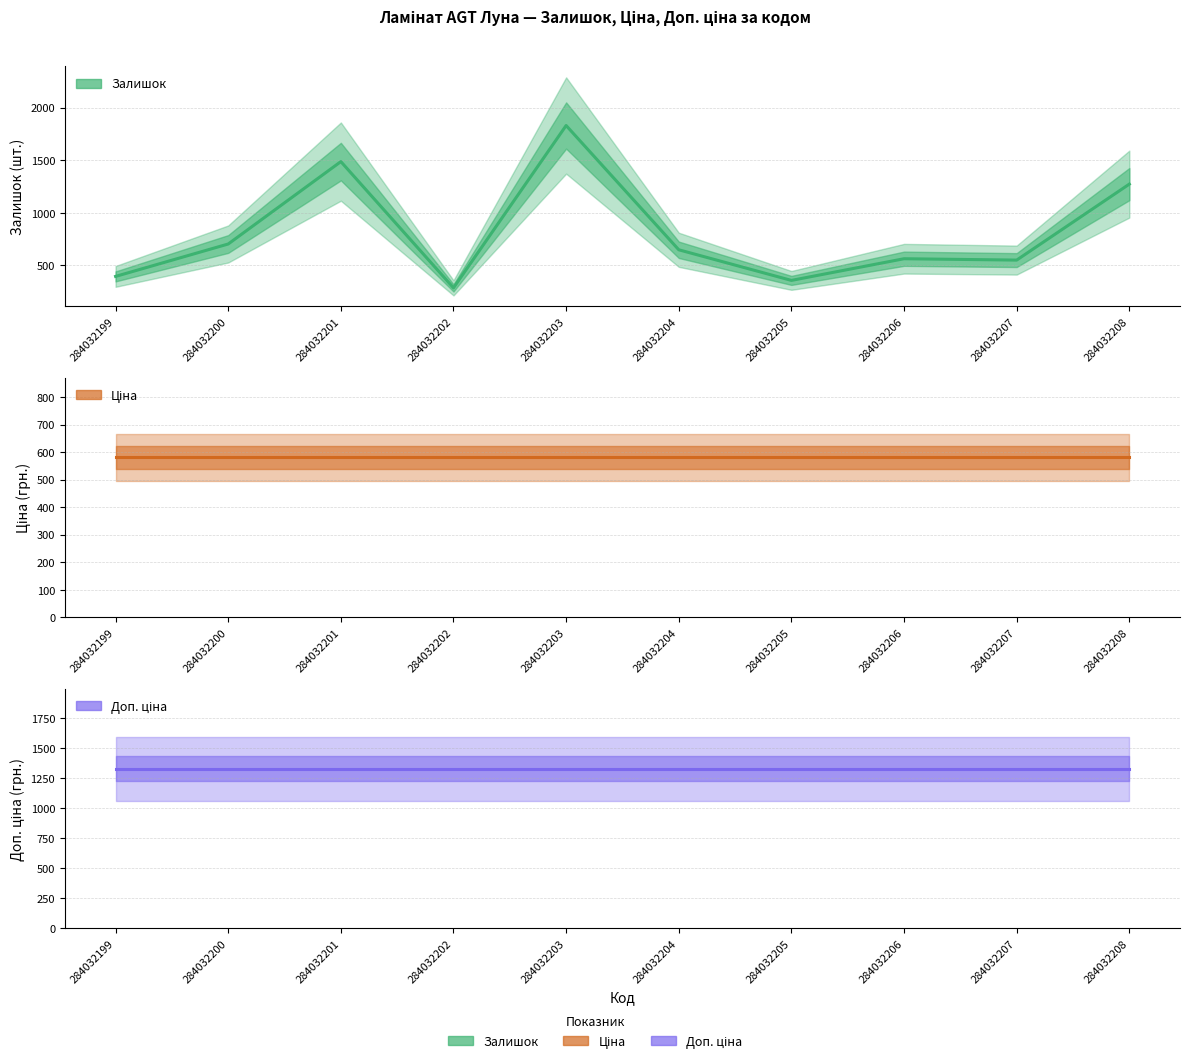

How many times do Залишок and Ціна cross each other?

5